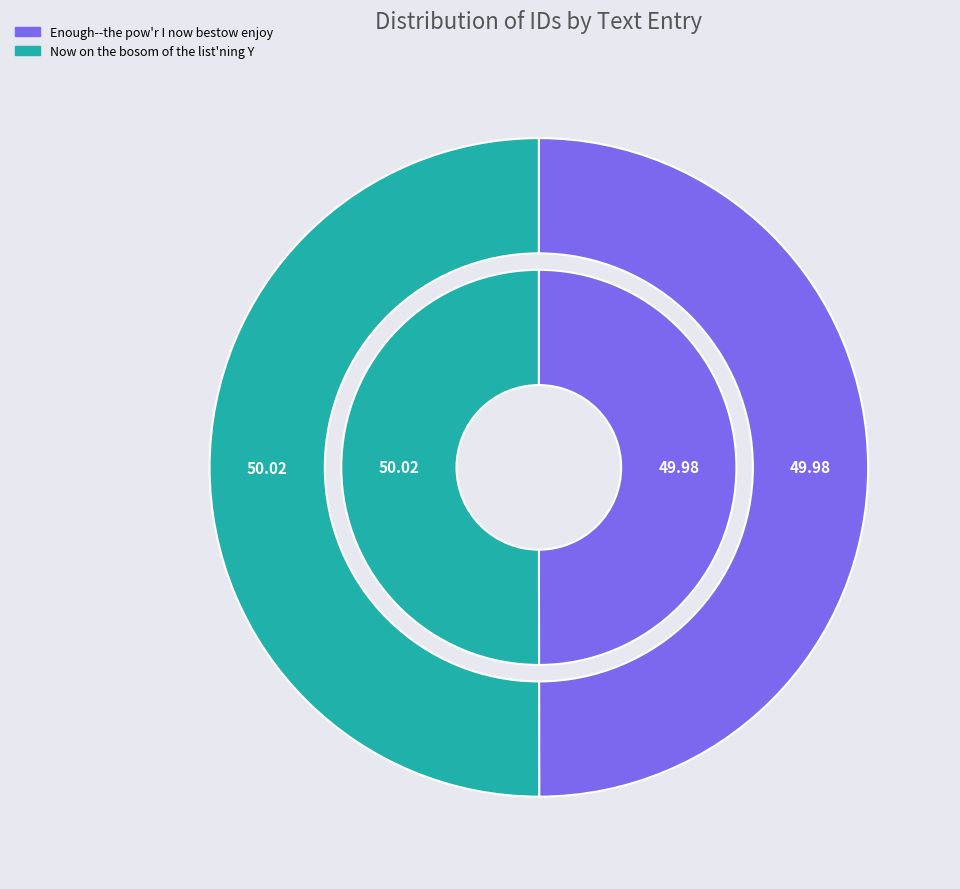

Is it true that Enough--the pow'r I now bestow enjoy is 55% of the pie?

False